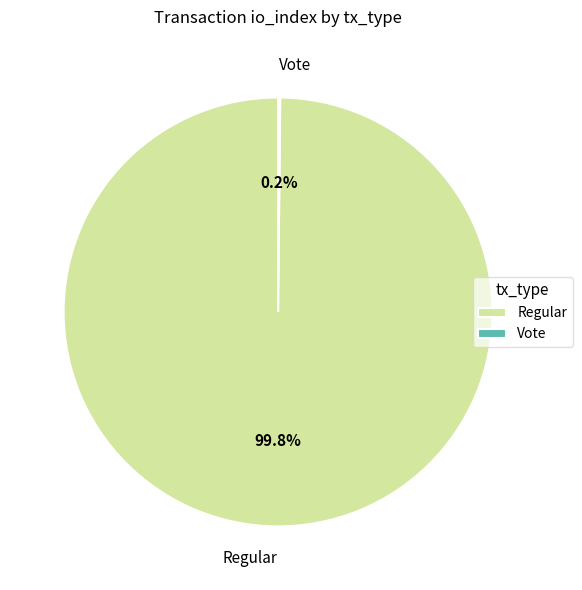

How much of the chart is everything except Regular?

0.2%